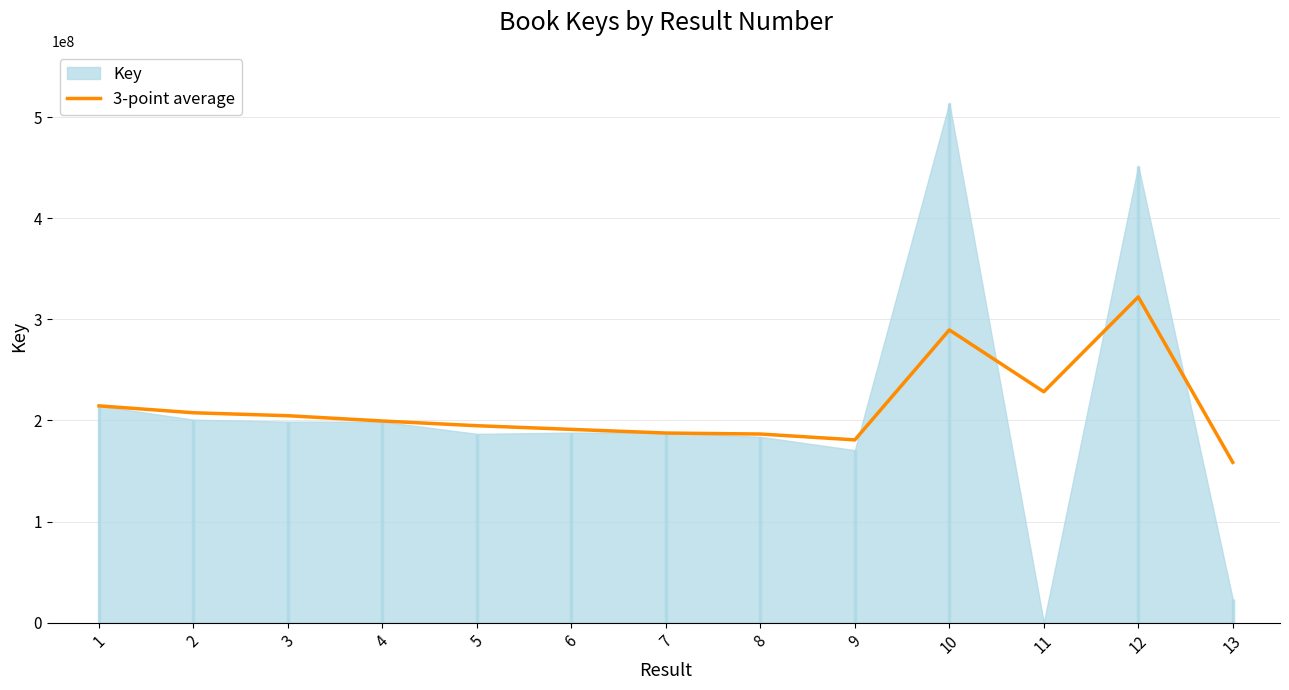

How many interior local valleys (lower than both neighbors) does the data have?

2